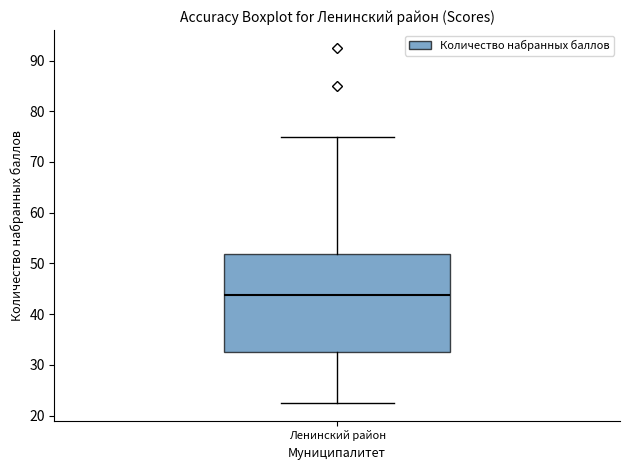

Where is the lower edge of the box for Ленинский район on the y-axis? The values are not printed on the chart, so give them approximately, as read against the axis.

33